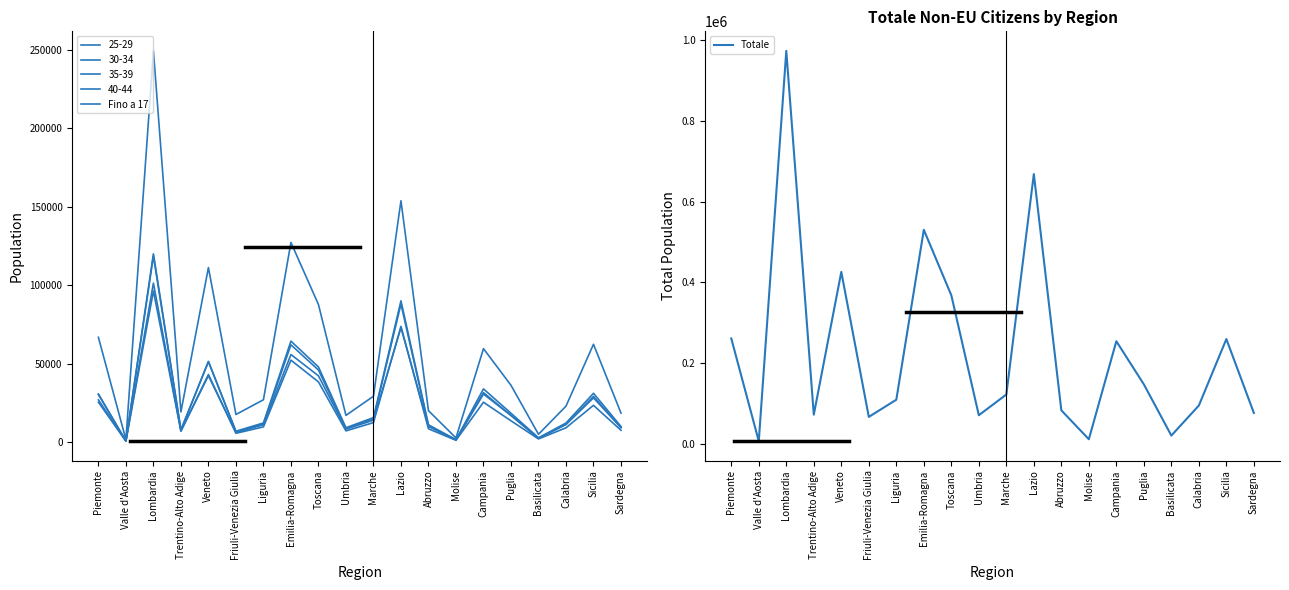

True or false: Fino a 17 has more than 0 points higher than both neighbors.

True